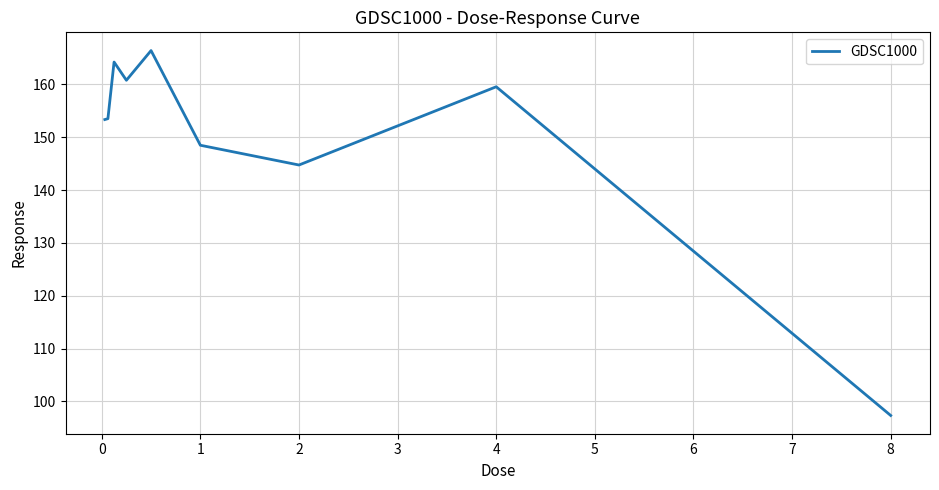

What is the difference between the second highest and minimum values?

66.9